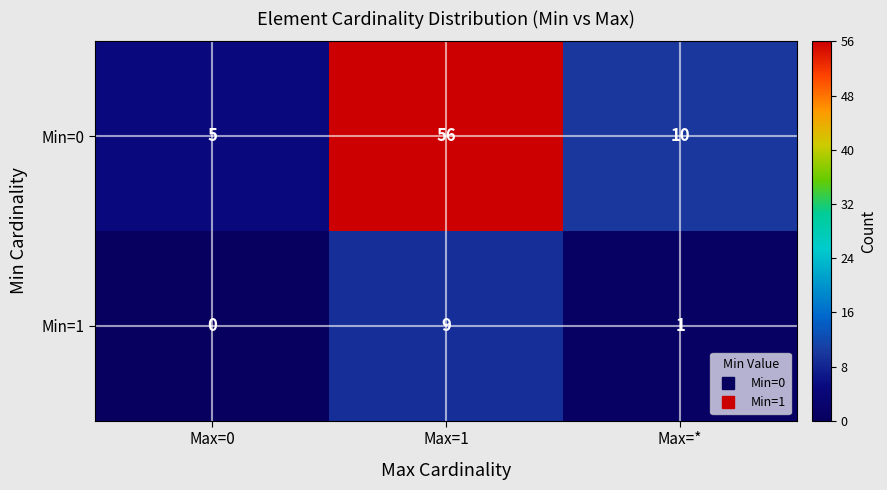

Rank the series by their average value, from lowest to highest.

Min=1, Min=0